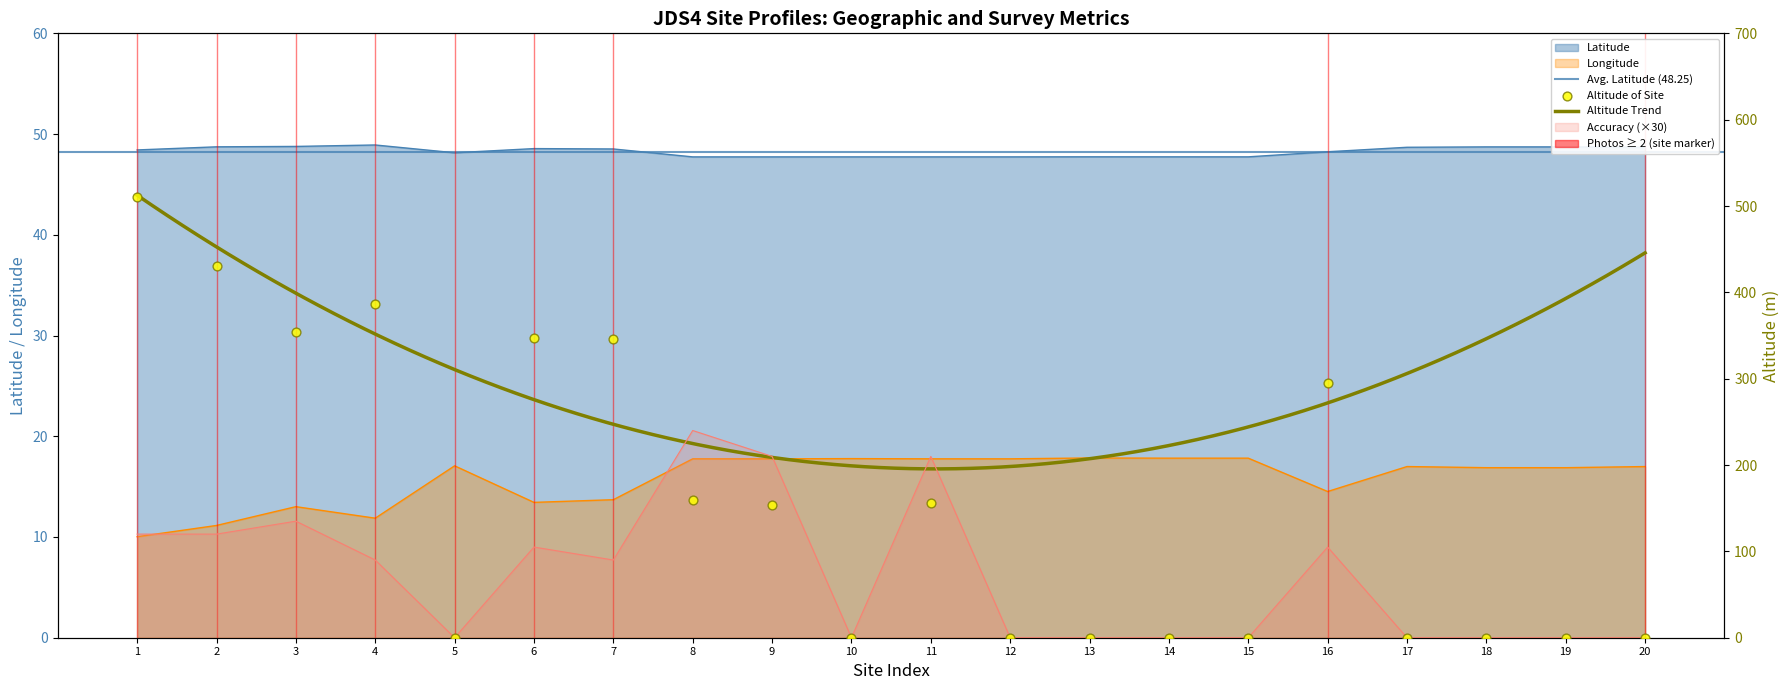

What is the total value across all series at 14?

65.6